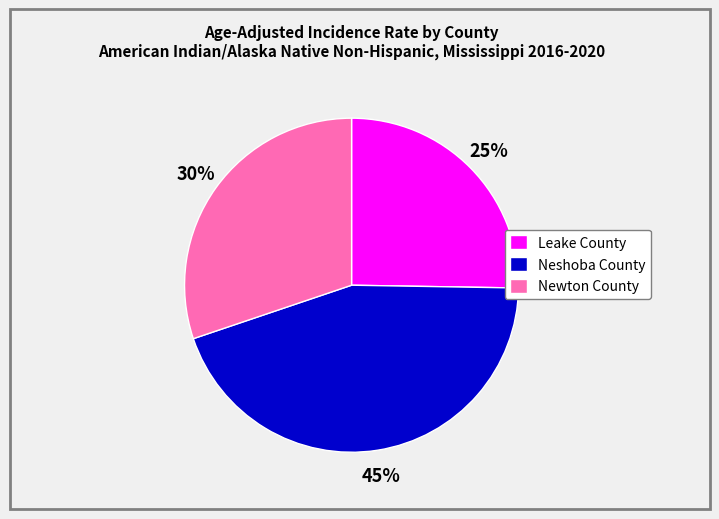

Which slice is the largest?

Neshoba County